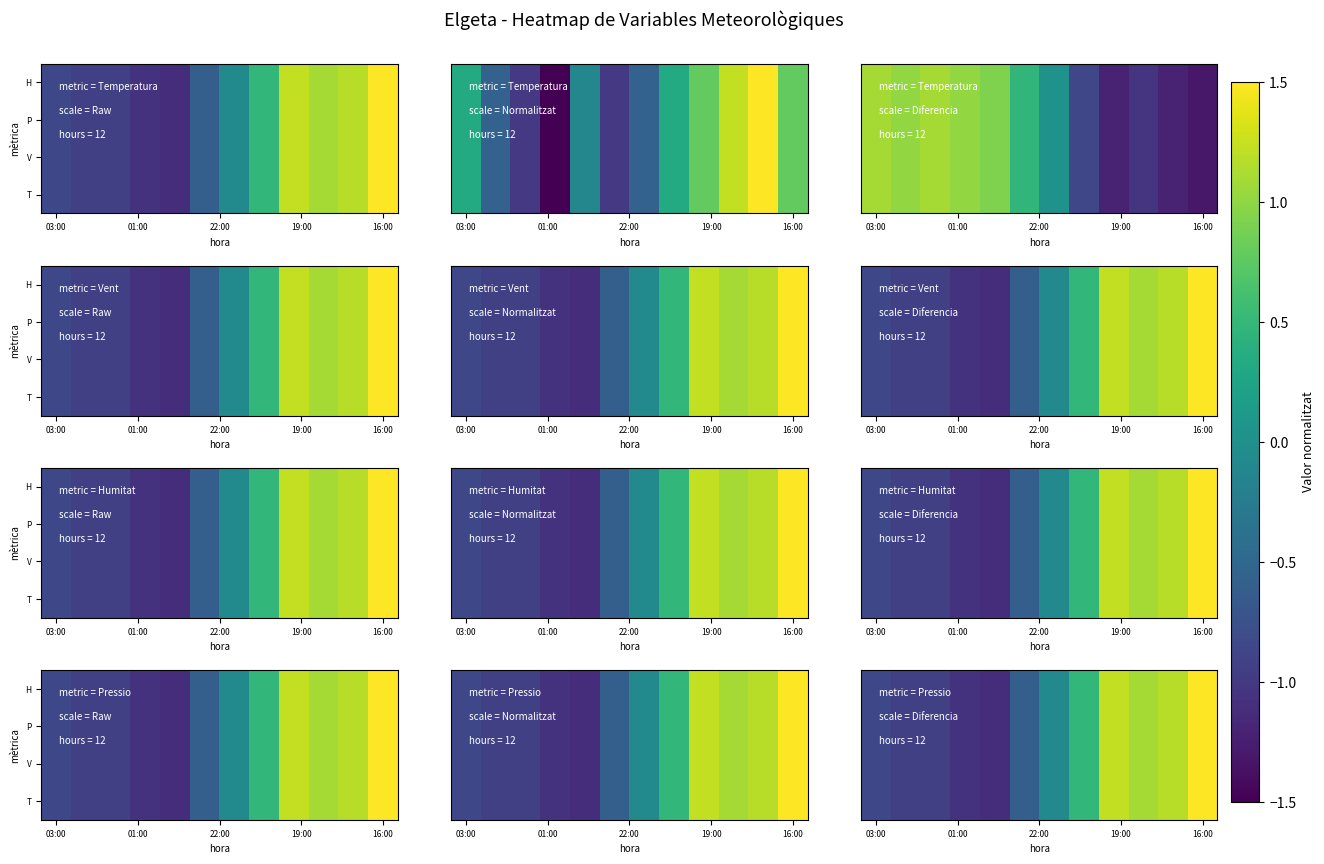

At how many categories does at least one series exceed 0?

5